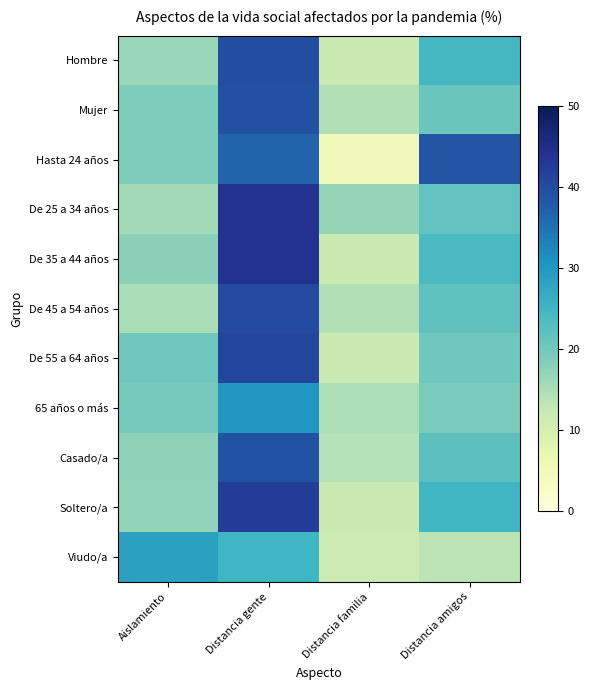

Reading left to right, transcribe all the data shown in this chart.

Hombre: Aislamiento=16.5	Distancia gente=39.7	Distancia familia=11.9	Distancia amigos=24.6
Mujer: Aislamiento=18.9	Distancia gente=39.4	Distancia familia=14.3	Distancia amigos=20.8
Hasta 24 años: Aislamiento=18.8	Distancia gente=36.6	Distancia familia=4.9	Distancia amigos=38.5
De 25 a 34 años: Aislamiento=15.7	Distancia gente=44.0	Distancia familia=16.9	Distancia amigos=21.6
De 35 a 44 años: Aislamiento=17.7	Distancia gente=44.0	Distancia familia=11.8	Distancia amigos=23.9
De 45 a 54 años: Aislamiento=15.0	Distancia gente=40.3	Distancia familia=14.3	Distancia amigos=21.8
De 55 a 64 años: Aislamiento=20.5	Distancia gente=41.2	Distancia familia=11.8	Distancia amigos=20.2
65 años o más: Aislamiento=19.8	Distancia gente=30.3	Distancia familia=14.8	Distancia amigos=19.2
Casado/a: Aislamiento=17.4	Distancia gente=39.2	Distancia familia=14.1	Distancia amigos=22.2
Soltero/a: Aislamiento=17.3	Distancia gente=42.3	Distancia familia=11.9	Distancia amigos=24.9
Viudo/a: Aislamiento=28.7	Distancia gente=25.0	Distancia familia=11.6	Distancia amigos=13.5